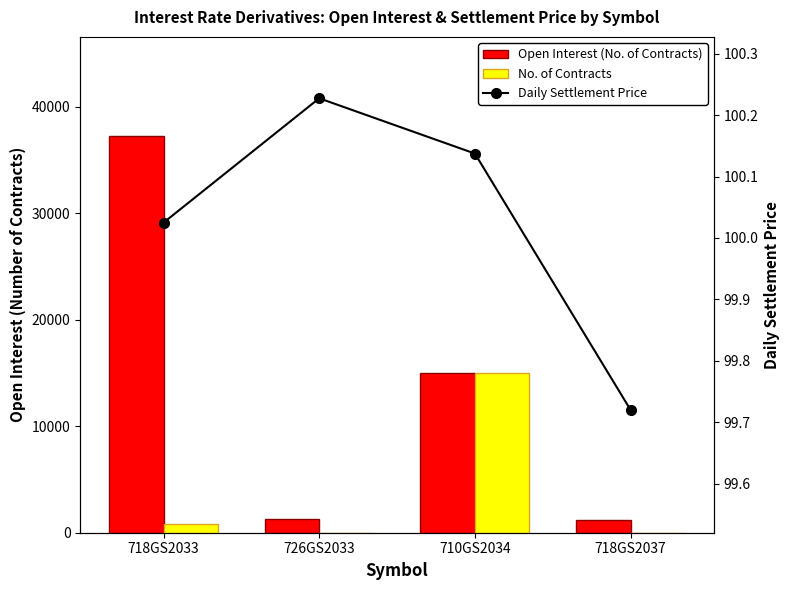

What is the difference between the second highest and minimum values in the Daily Settlement Price series?

0.4